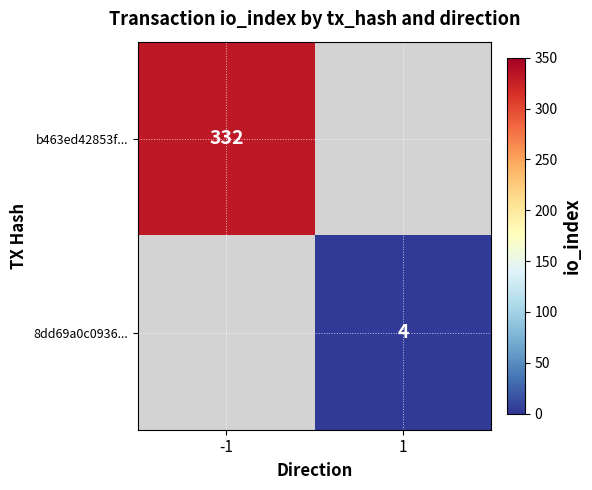

Is it true that b463ed42853f... equals 440 at -1?

False